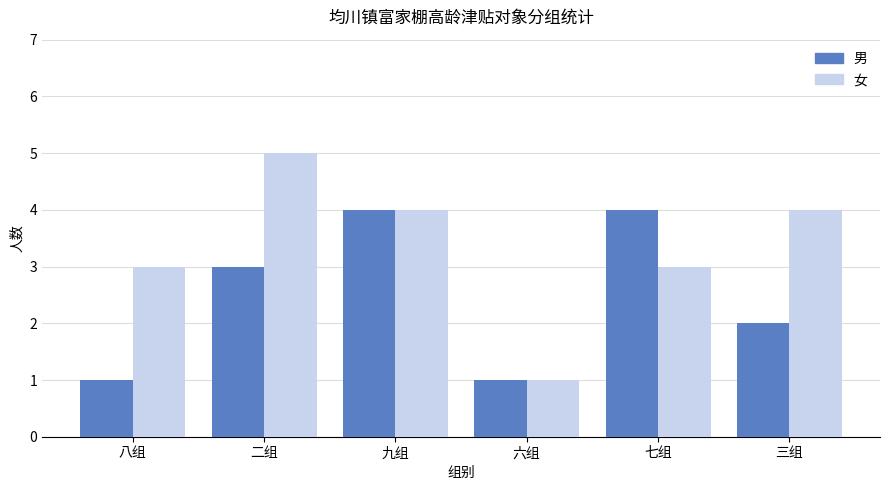

Where does the 女 series first go above 4?

二组